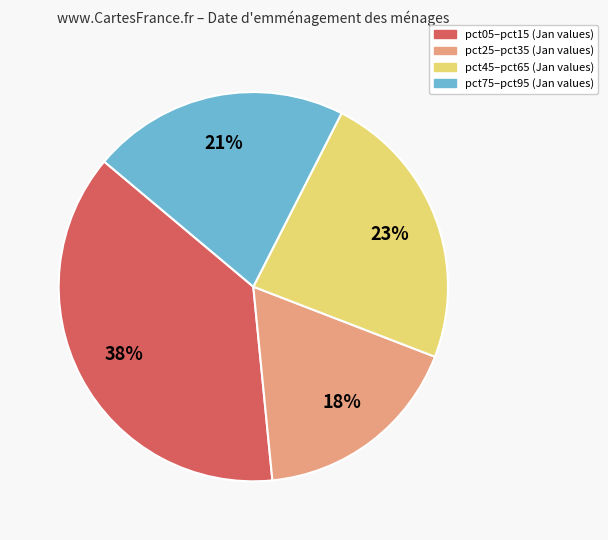

Is there a majority slice in this chart?

No